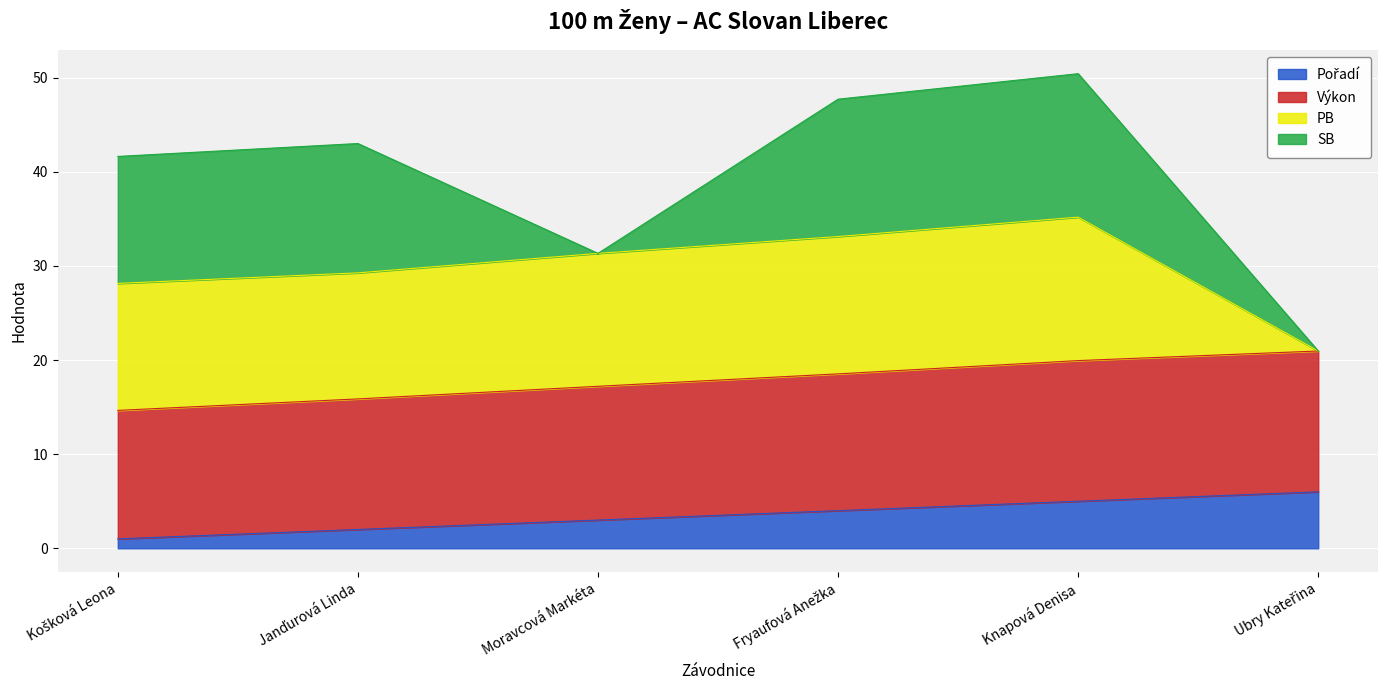

Where is Pořadí nearest to the value 3?

Moravcová Markéta